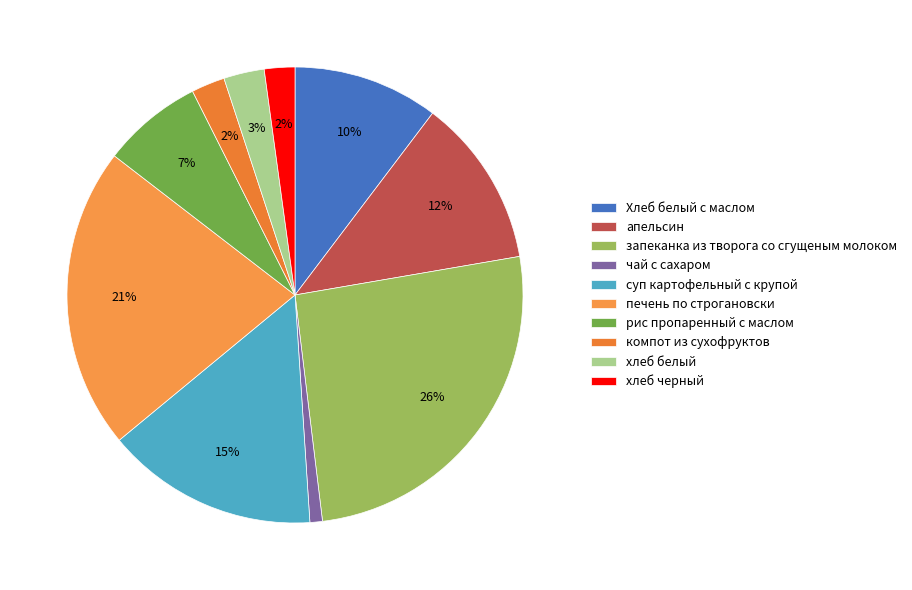

Rank the categories by value from highest to lowest.

запеканка из творога со сгущеным молоком, печень по строгановски, суп картофельный с крупой, апельсин, Хлеб белый с маслом, рис пропаренный с маслом, хлеб белый, компот из сухофруктов, хлеб черный, чай с сахаром